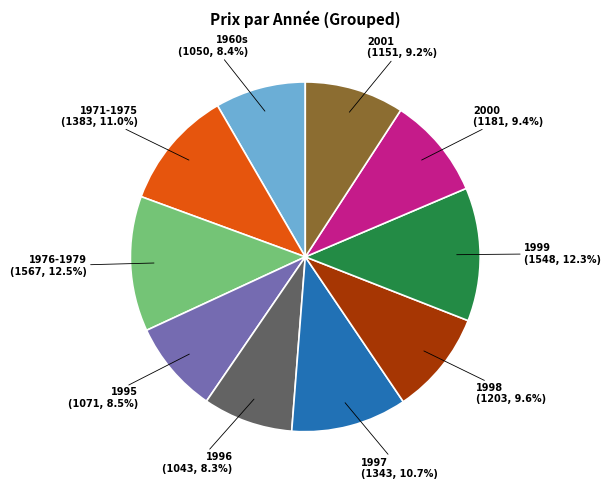

To the nearest percent, what percentage of the pie is 1996?

8%